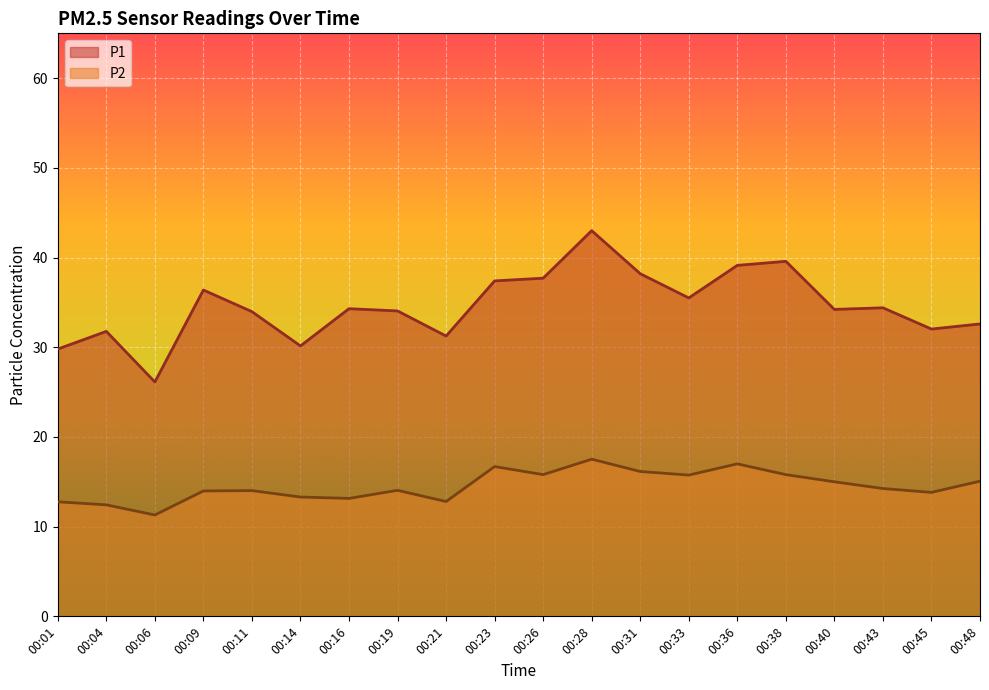

How many data points does each series have?

20